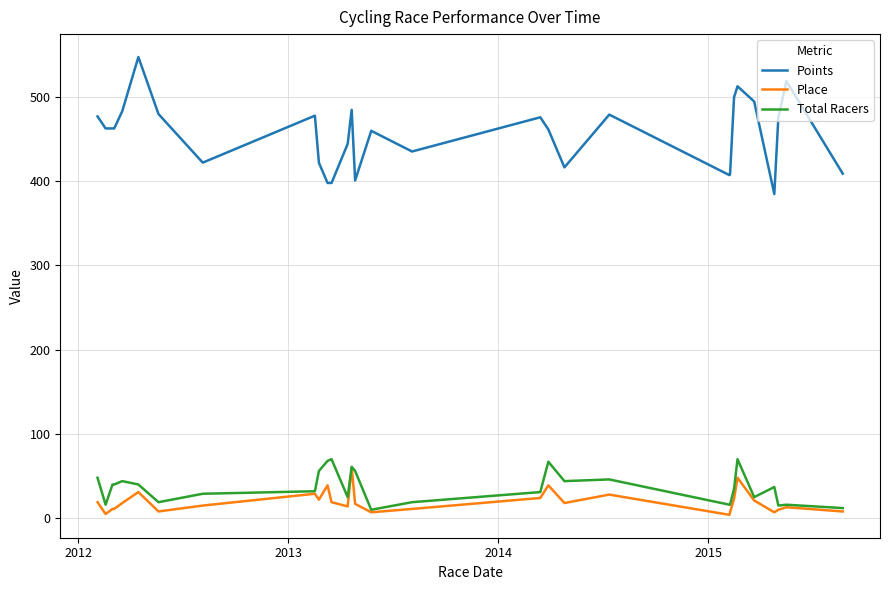

What is the greatest value displayed?

547.2